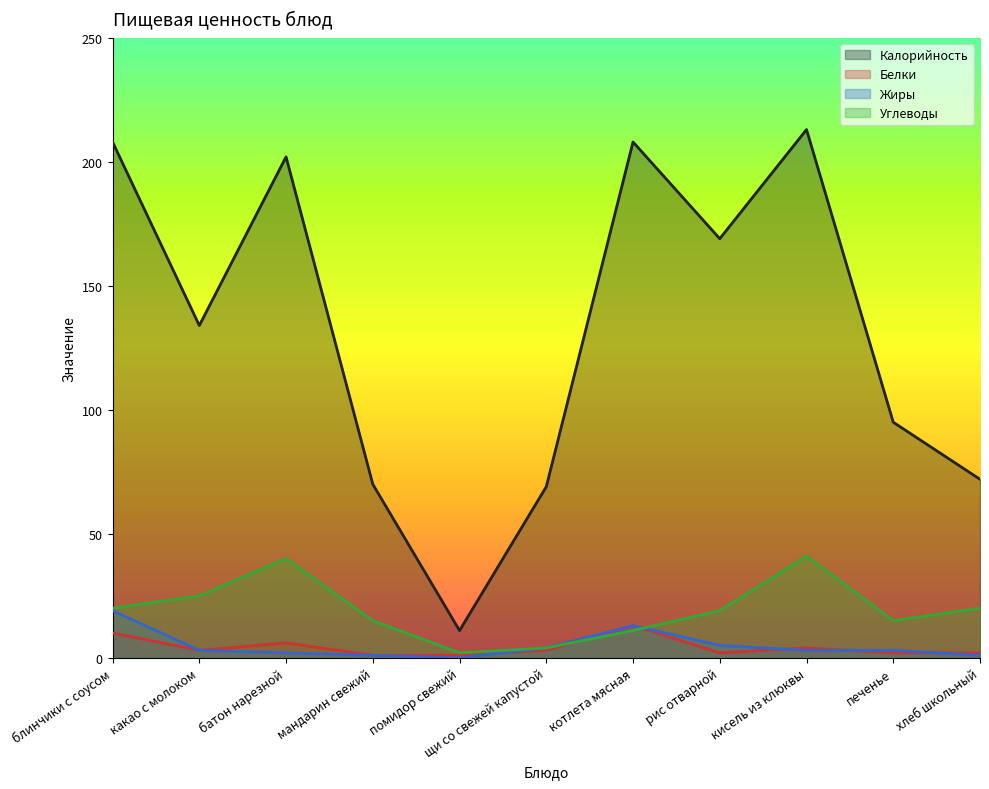

Reading left to right, what are all the values shown in this chart?

Калорийность: блинчики с соусом=208	какао с молоком=134	батон нарезной=202	мандарин свежий=70	помидор свежий=11	щи со свежей капустой=69	котлета мясная=208	рис отварной=169	кисель из клюквы=213	печенье=95	хлеб школьный=72
Белки: блинчики с соусом=10	какао с молоком=3	батон нарезной=6	мандарин свежий=1	помидор свежий=1	щи со свежей капустой=3	котлета мясная=13	рис отварной=2	кисель из клюквы=4	печенье=2	хлеб школьный=2
Жиры: блинчики с соусом=19	какао с молоком=3	батон нарезной=2	мандарин свежий=1	помидор свежий=0	щи со свежей капустой=4	котлета мясная=13	рис отварной=5	кисель из клюквы=3	печенье=3	хлеб школьный=1
Углеводы: блинчики с соусом=20	какао с молоком=25	батон нарезной=40	мандарин свежий=15	помидор свежий=2	щи со свежей капустой=4	котлета мясная=11	рис отварной=19	кисель из клюквы=41	печенье=15	хлеб школьный=20